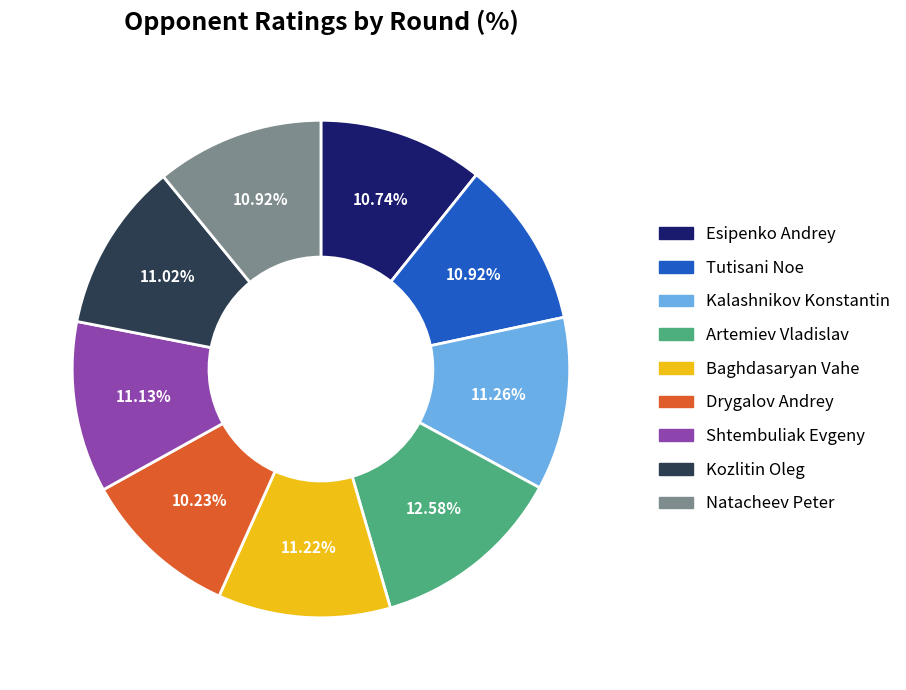

Does Esipenko Andrey account for over 50% of the chart?

No